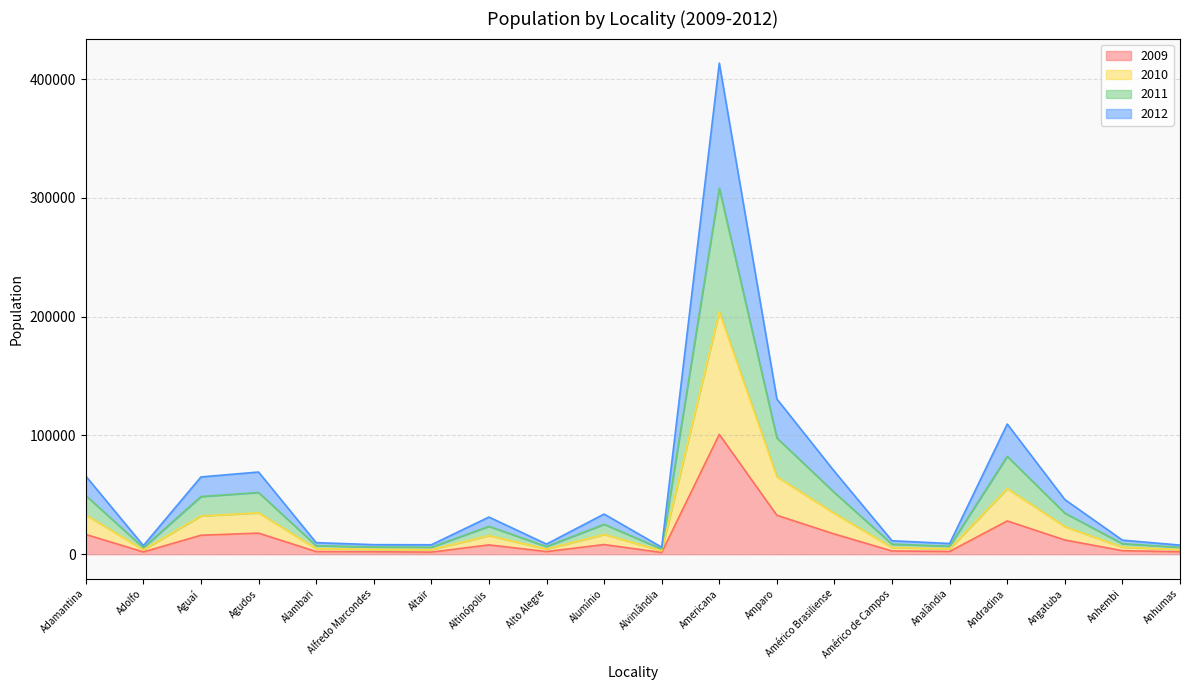

What is the total value across all series at Alumínio?

33811